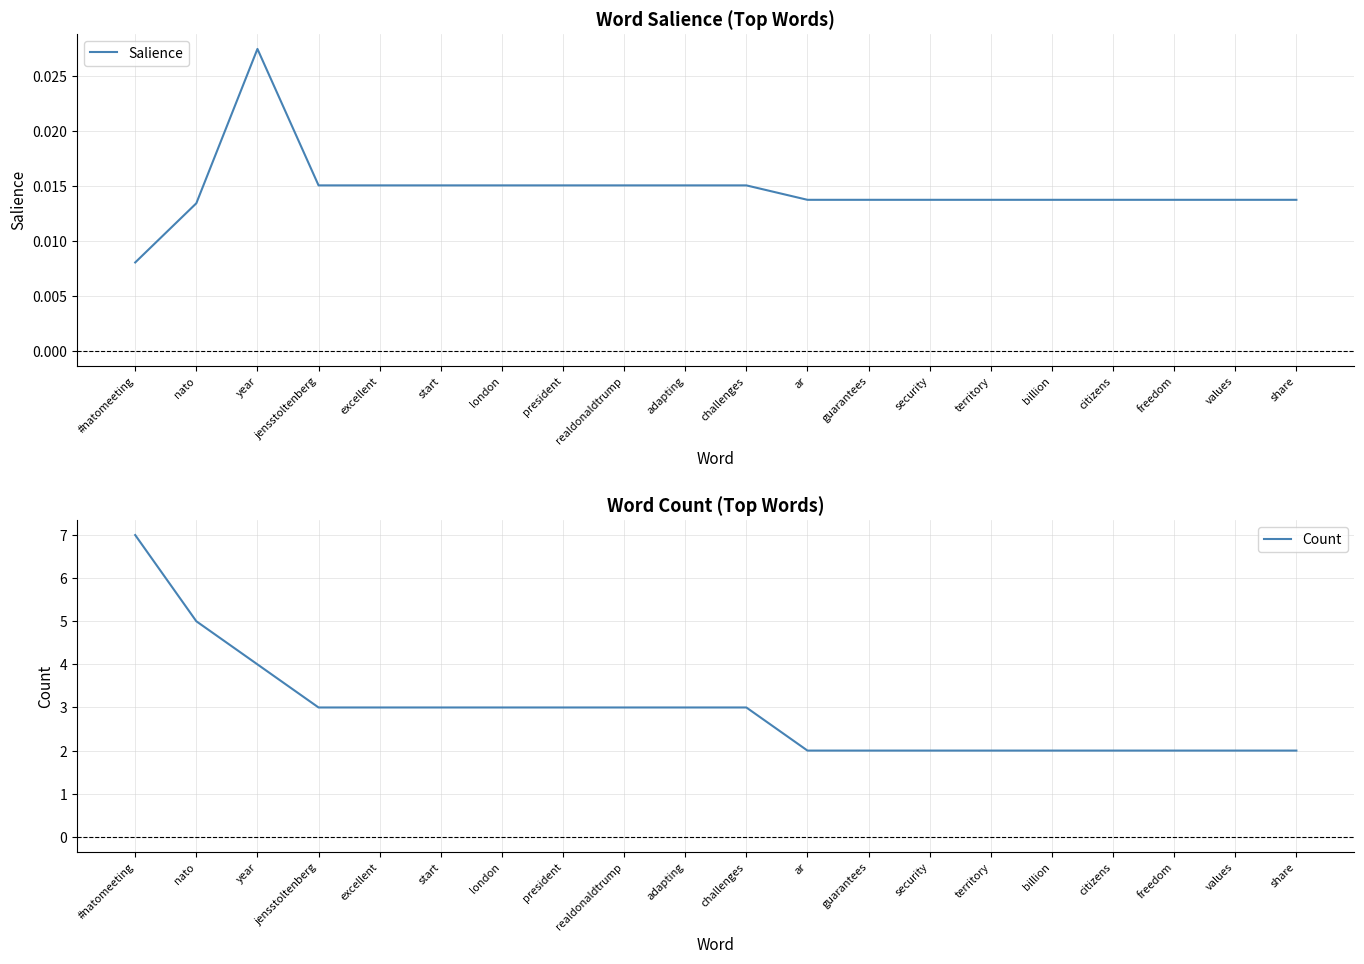

List the series in order of their peak value, highest first.

Count, Salience